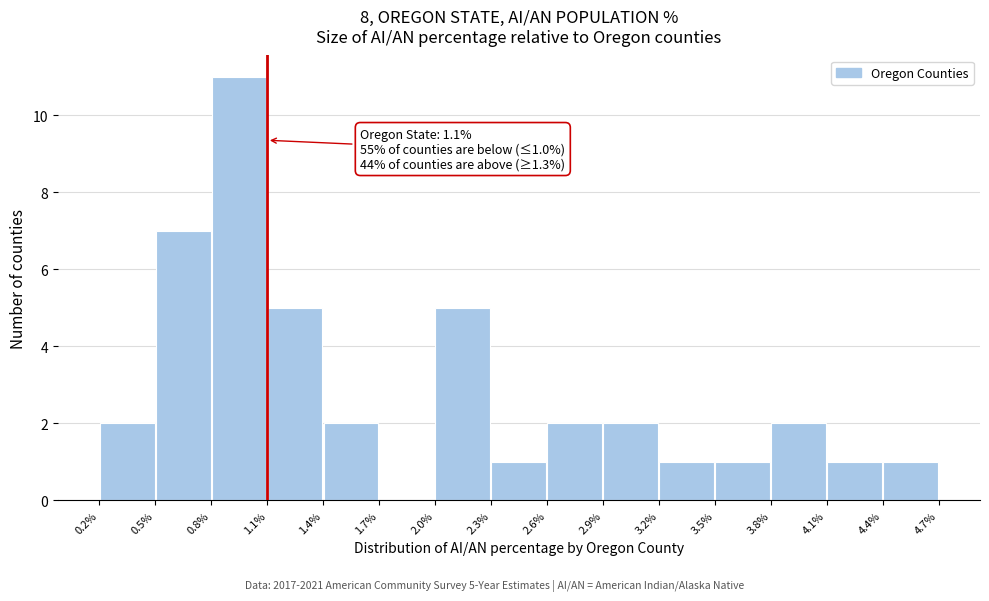

Over which range of the x-axis is the bar tallest?

0.8% to 1.1%